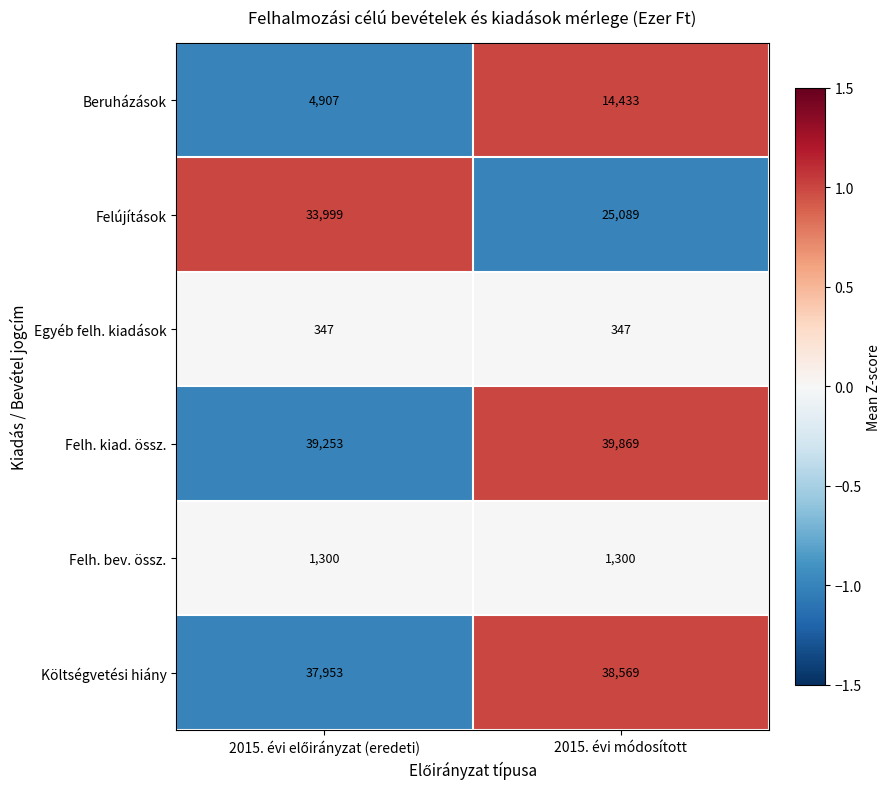

Reading left to right, list all the values displayed in this chart.

Beruházások: 4907	14433
Felújítások: 33999	25089
Egyéb felh. kiadások: 347	347
Felh. kiad. össz.: 39253	39869
Felh. bev. össz.: 1300	1300
Költségvetési hiány: 37953	38569